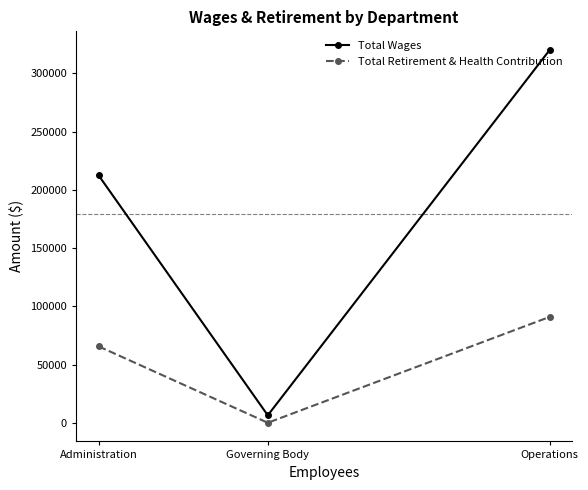

True or false: Total Retirement & Health Contribution has a value of 144102 at Operations.

False